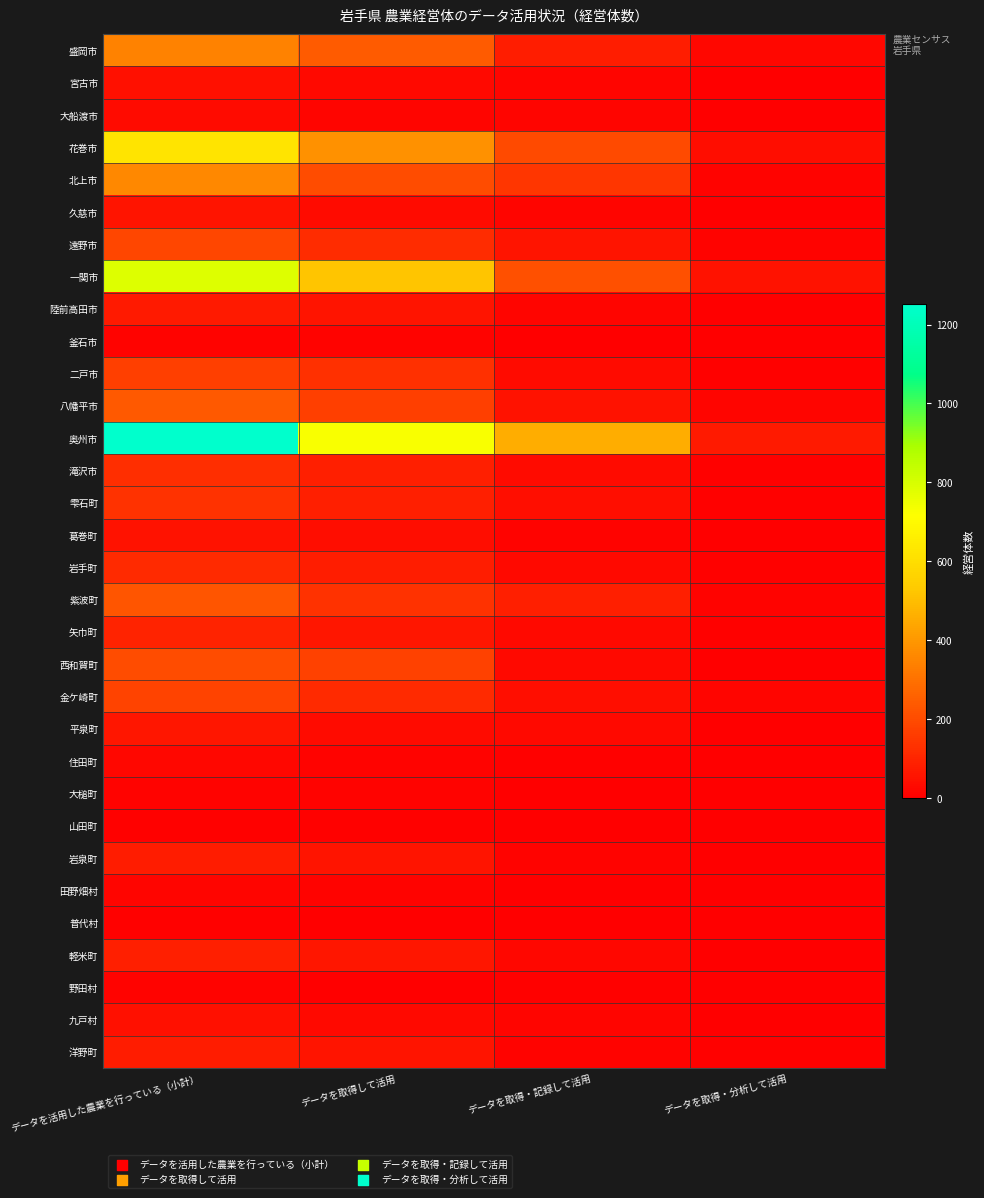

At how many categories does at least one series exceed 105?

3